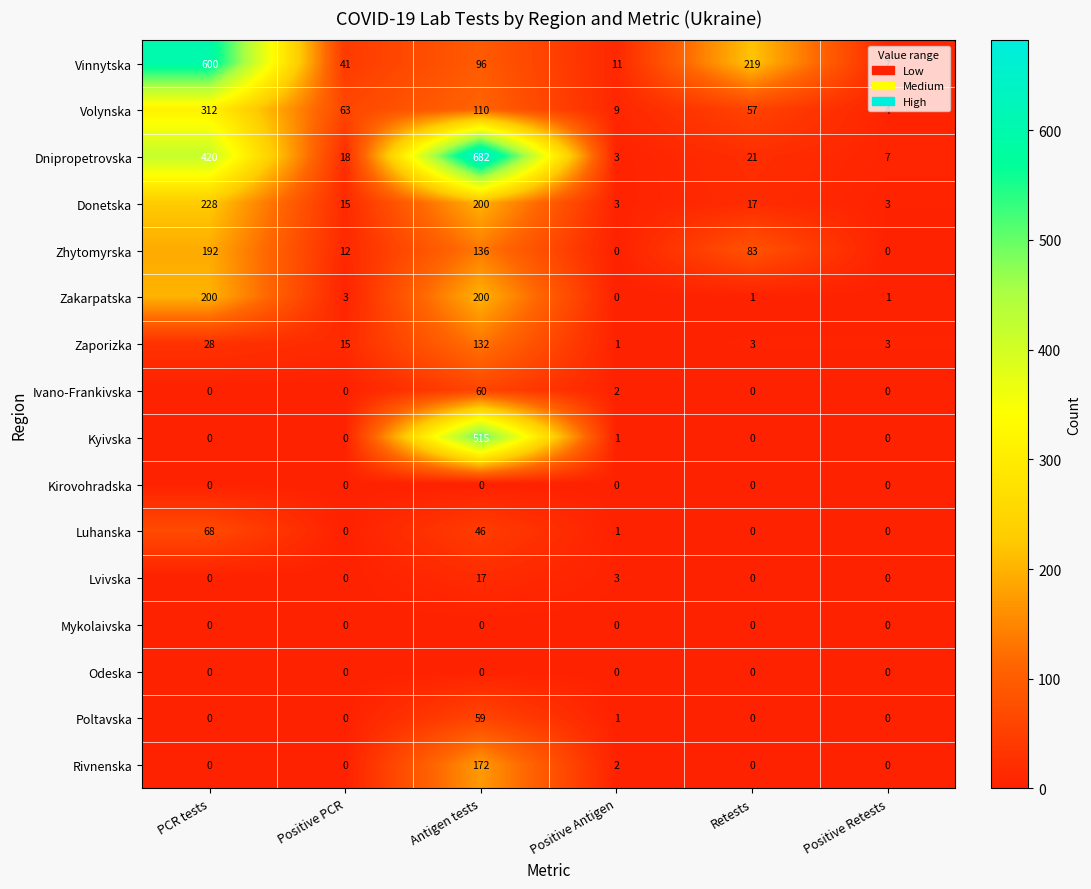

At which category is the sum across all series the highest?

Antigen tests